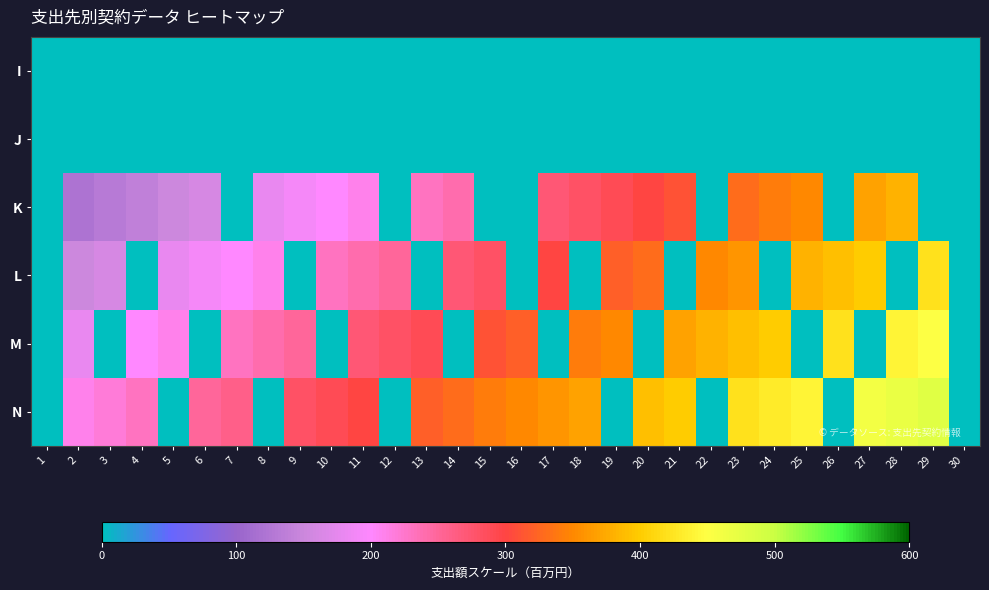

Which has a higher value, 3 or 13?

3